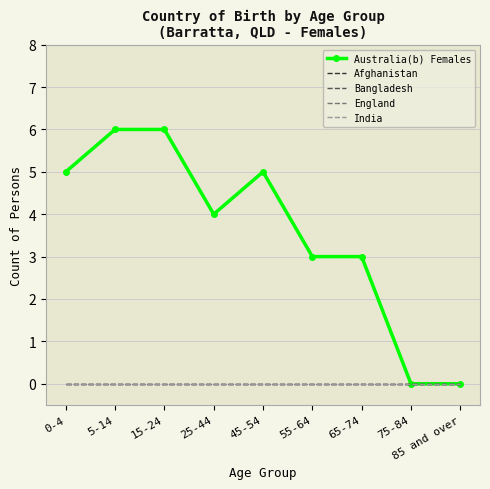

Reading right to left, what are all the values shown in this chart?

Australia(b) Females: 0	0	3	3	5	4	6	6	5
Afghanistan: 0	0	0	0	0	0	0	0	0
Bangladesh: 0	0	0	0	0	0	0	0	0
England: 0	0	0	0	0	0	0	0	0
India: 0	0	0	0	0	0	0	0	0